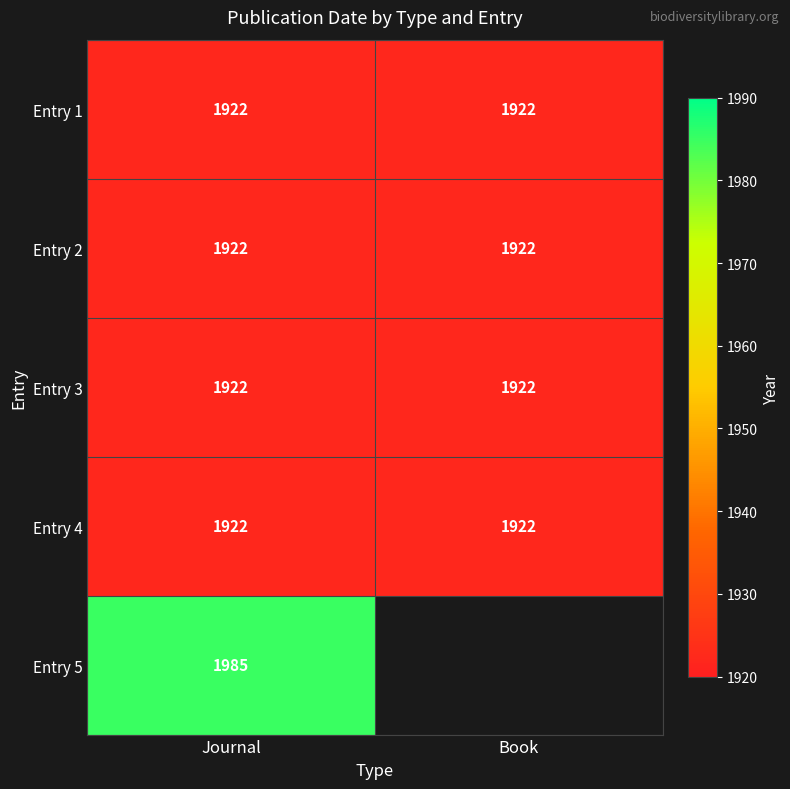

What is the minimum value for Entry 2?

1922